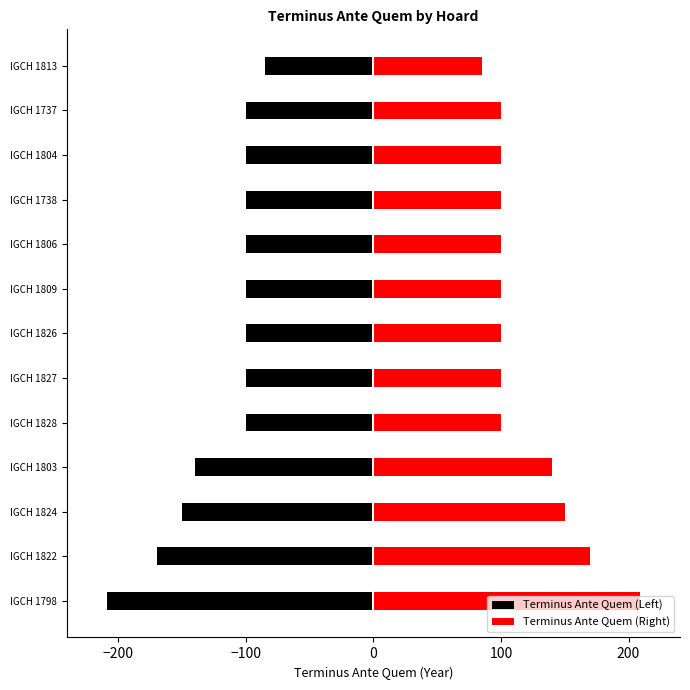

True or false: Terminus Ante Quem (Right) has a value of 100 at IGCH 1738.

True